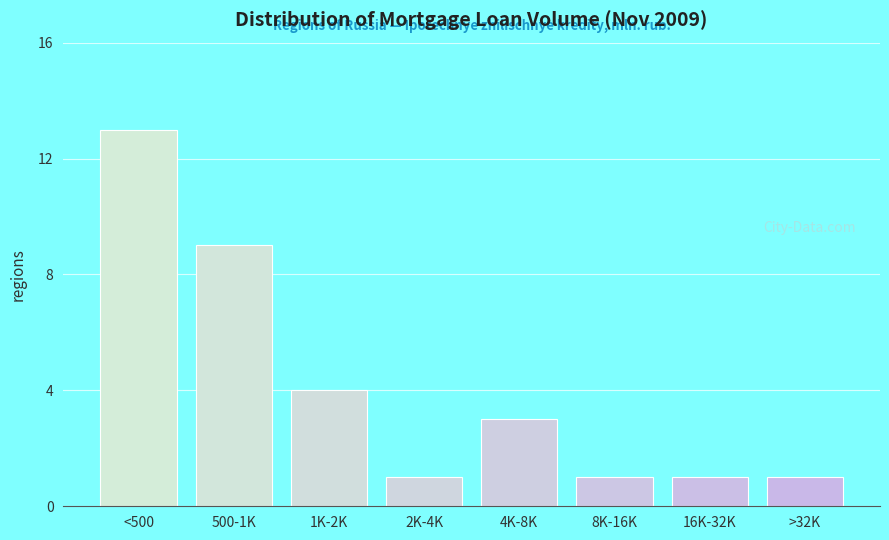

Reading left to right, transcribe all the data shown in this chart.

<500=13	500-1K=9	1K-2K=4	2K-4K=1	4K-8K=3	8K-16K=1	16K-32K=1	>32K=1